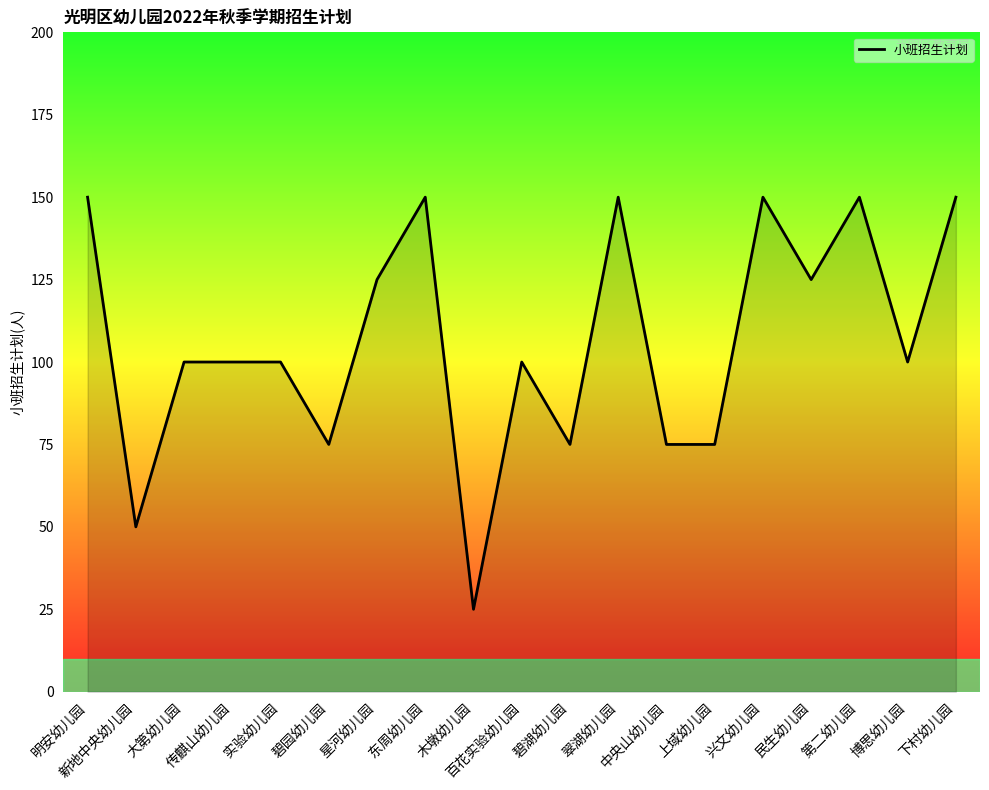

Where is the first local minimum?

新地中央幼儿园